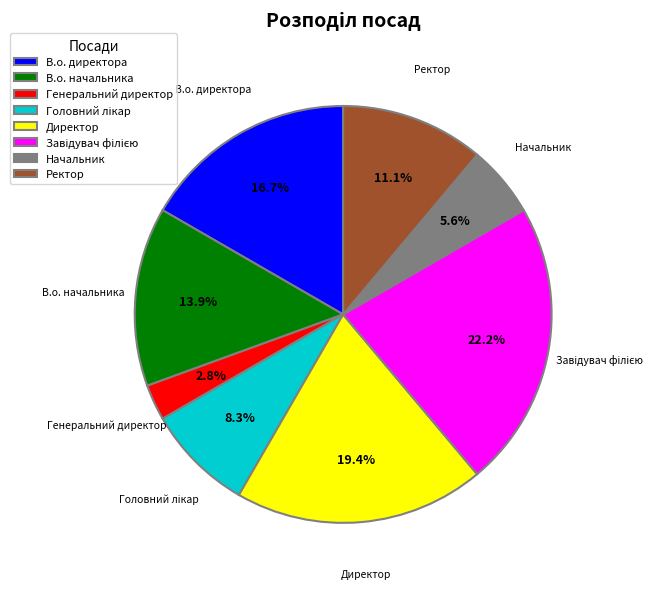

How many slices are in this pie chart?

8